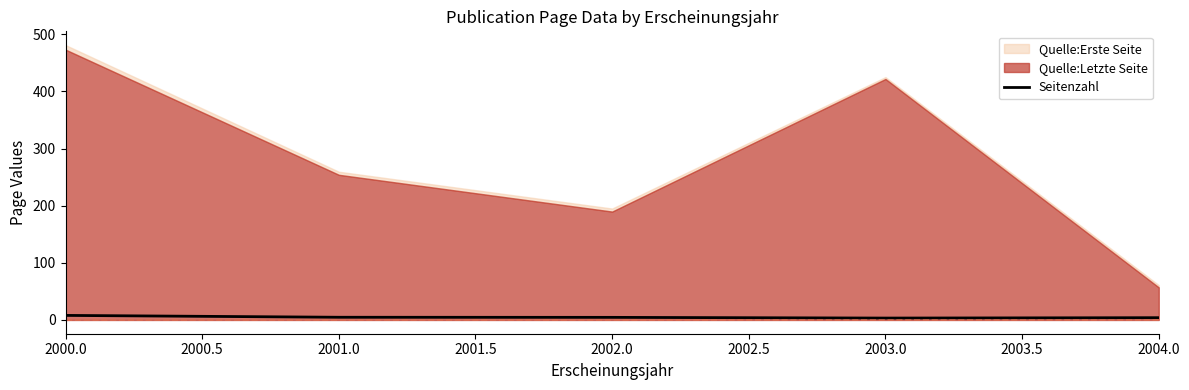

How many lines are shown in the chart?

1